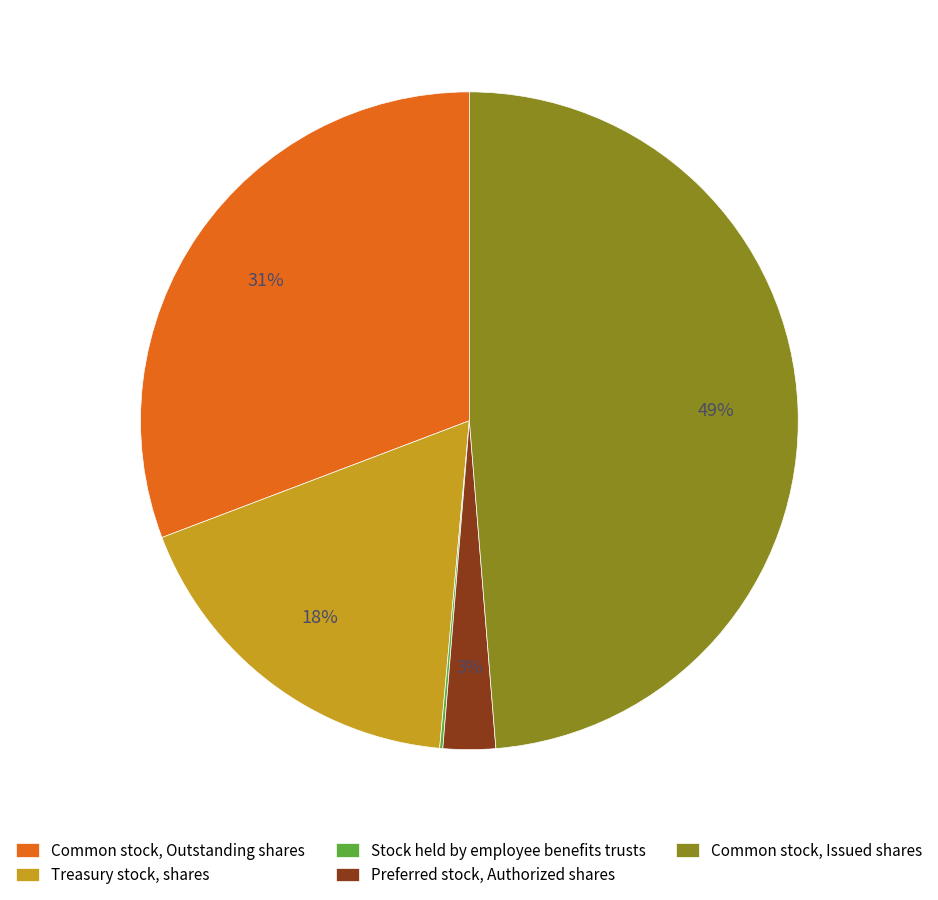

Is there any slice that represents more than half of the pie?

No